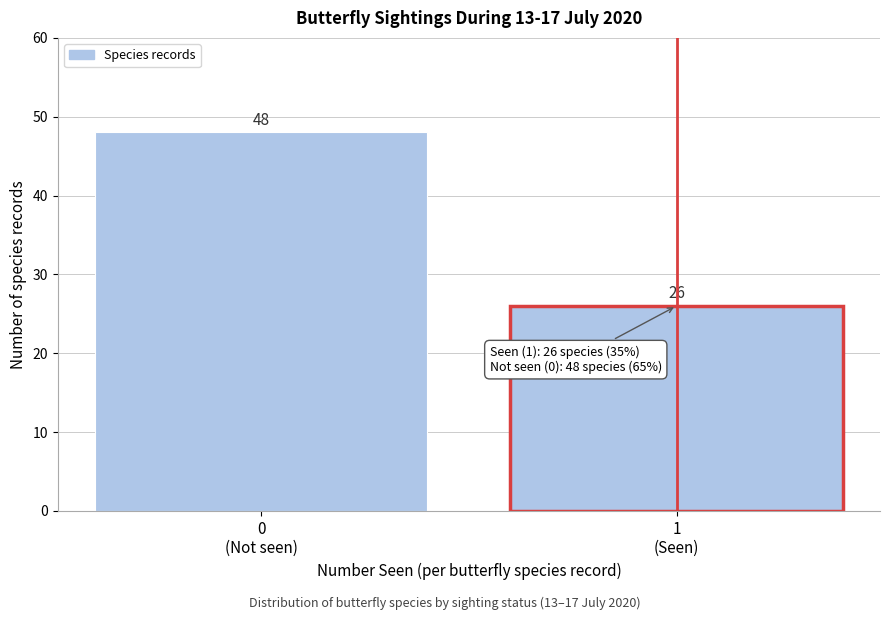

Reading right to left, what are all the values shown in this chart?

26	48